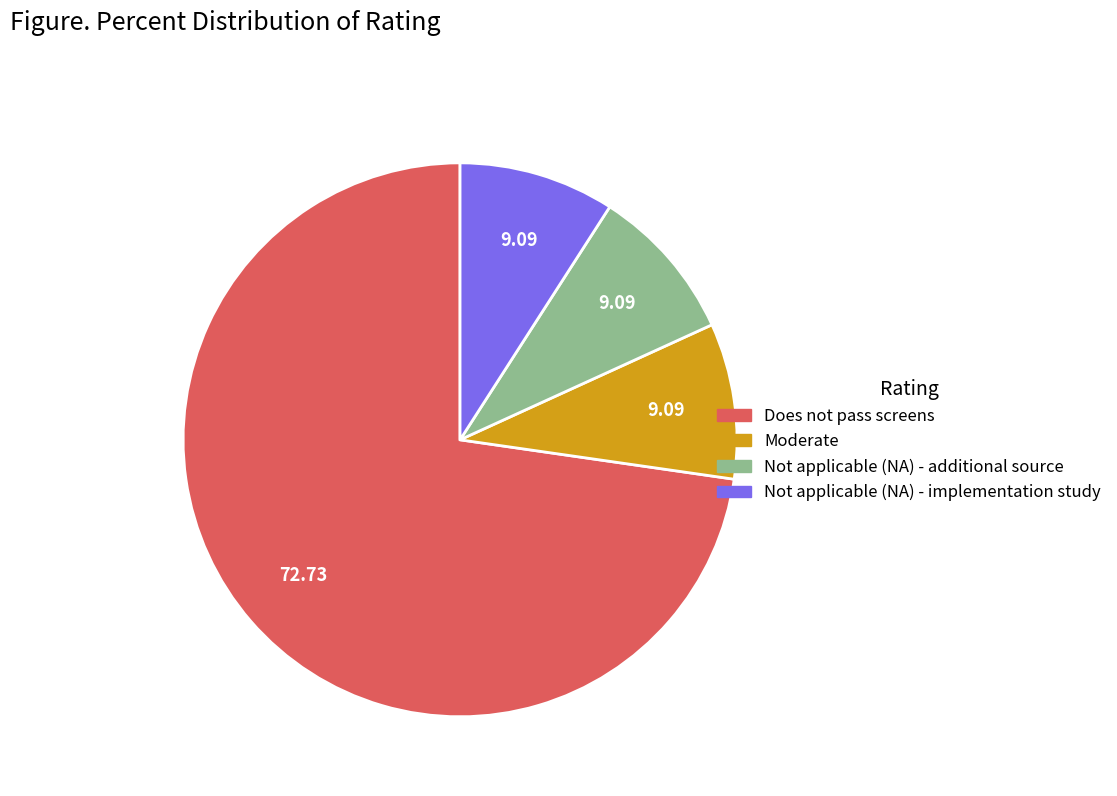

Does Not applicable (NA) - implementation study represent more than half of the total?

No